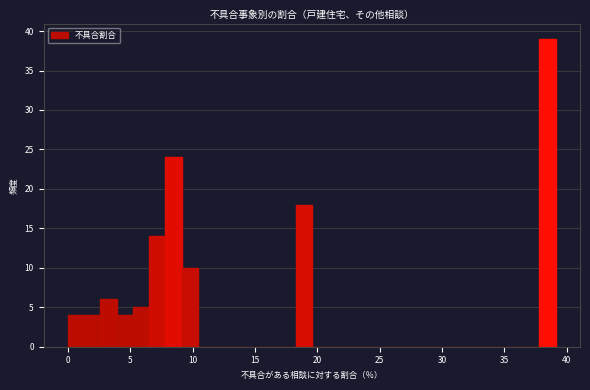

Around what value on the x-axis is the tallest bar? Give the approximate position of its centre, as read against the axis.

38.5